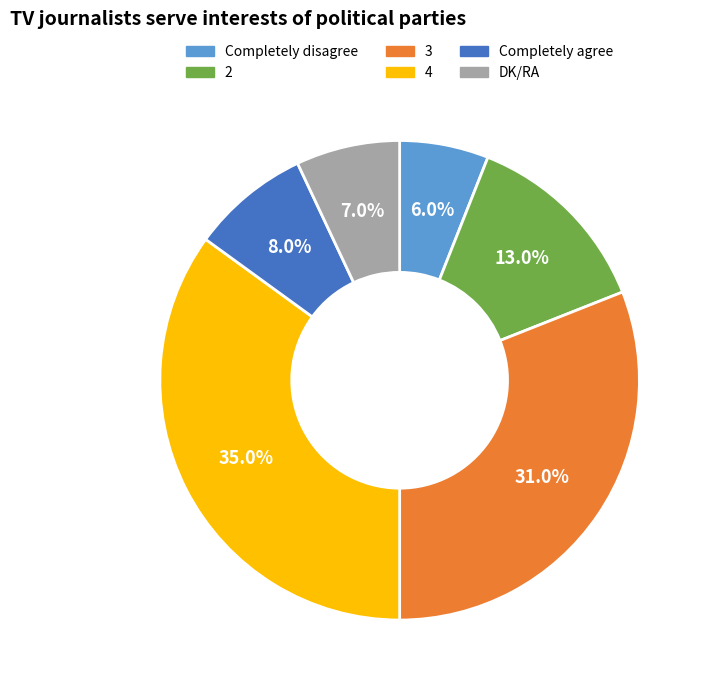

To the nearest percent, what is the average slice percentage?

17%